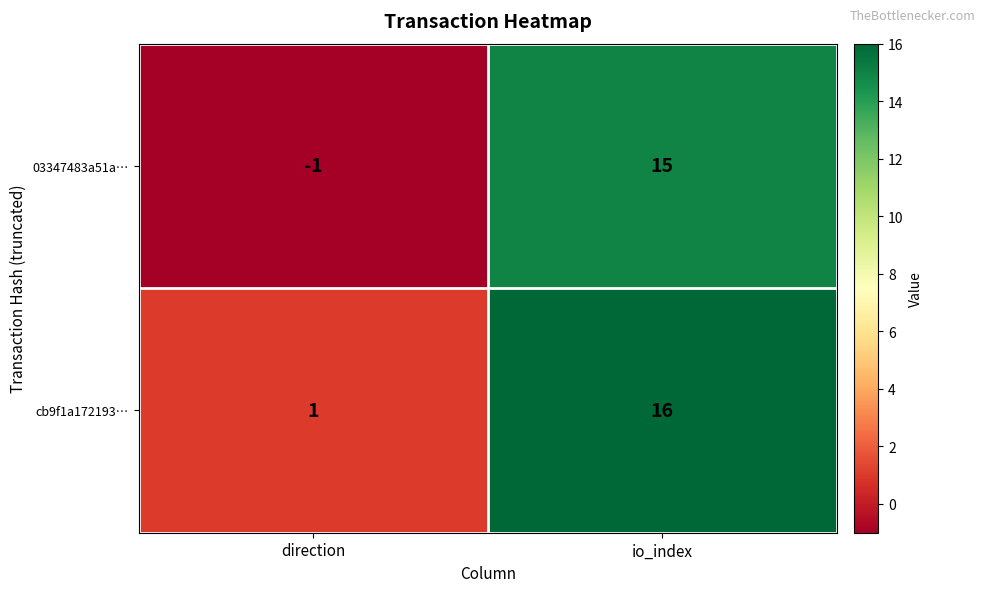

What is the sum of all 03347483a51a… values?

14